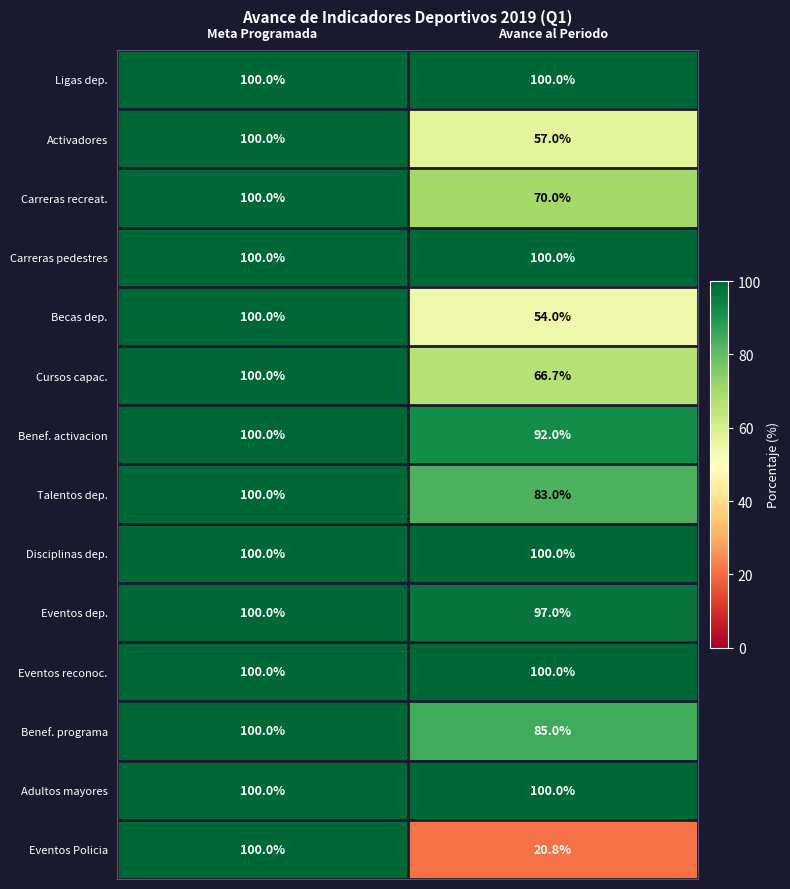

Reading left to right, extract all data points from this chart.

Ligas dep.: 100.0	100.0
Activadores: 100.0	57.0
Carreras recreat.: 100.0	70.0
Carreras pedestres: 100.0	100.0
Becas dep.: 100.0	54.0
Cursos capac.: 100.0	66.7
Benef. activacion: 100.0	92.0
Talentos dep.: 100.0	83.0
Disciplinas dep.: 100.0	100.0
Eventos dep.: 100.0	97.0
Eventos reconoc.: 100.0	100.0
Benef. programa: 100.0	85.0
Adultos mayores: 100.0	100.0
Eventos Policia: 100.0	20.8